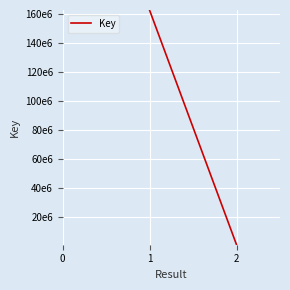

Reading left to right, transcribe all the data shown in this chart.

162678634	1061673